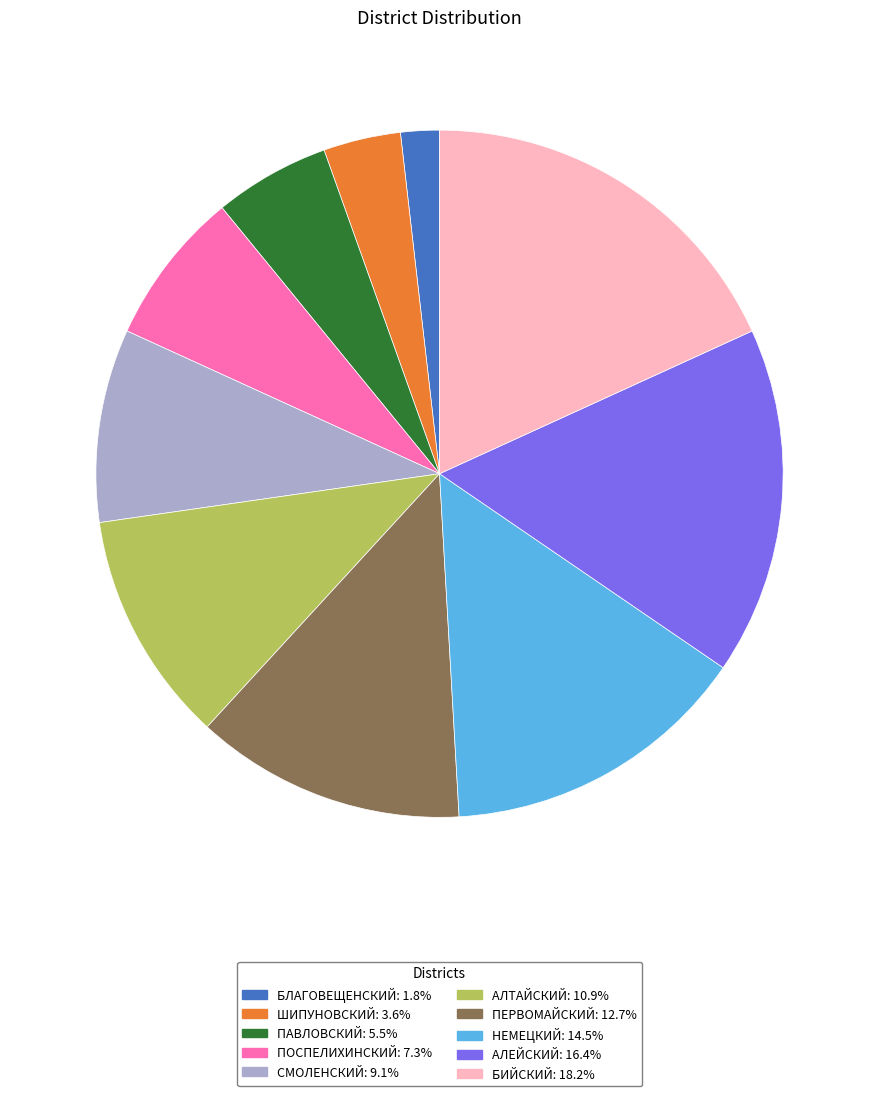

Approximately how many times larger is the value at ШИПУНОВСКИЙ compared to ПЕРВОМАЙСКИЙ?

0.3